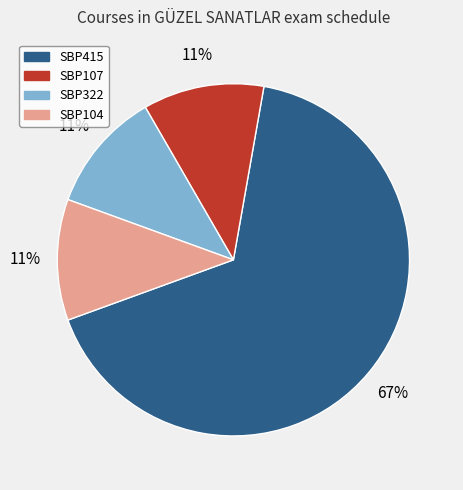

What percentage is the SBP104 slice, to the nearest percent?

11%